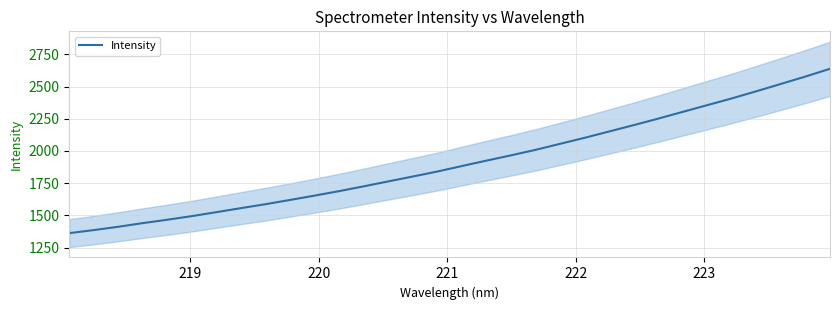

What is the minimum value shown in the chart?

1361.6